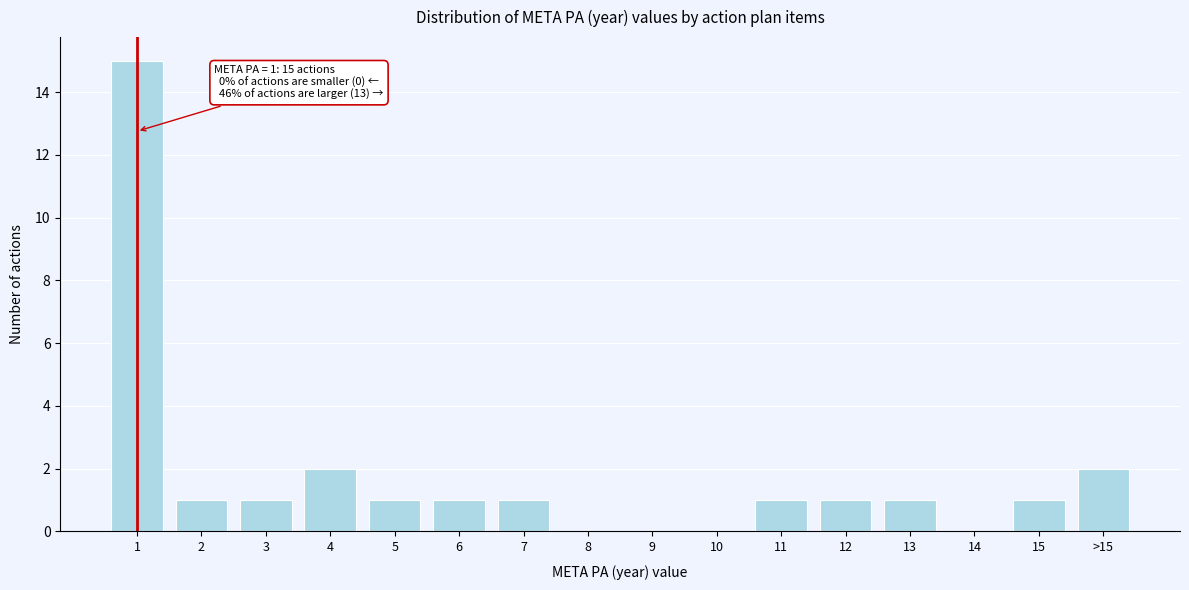

Reading left to right, what are all the values shown in this chart?

1=15	2=1	3=1	4=2	5=1	6=1	7=1	8=0	9=0	10=0	11=1	12=1	13=1	14=0	15=1	>15=2